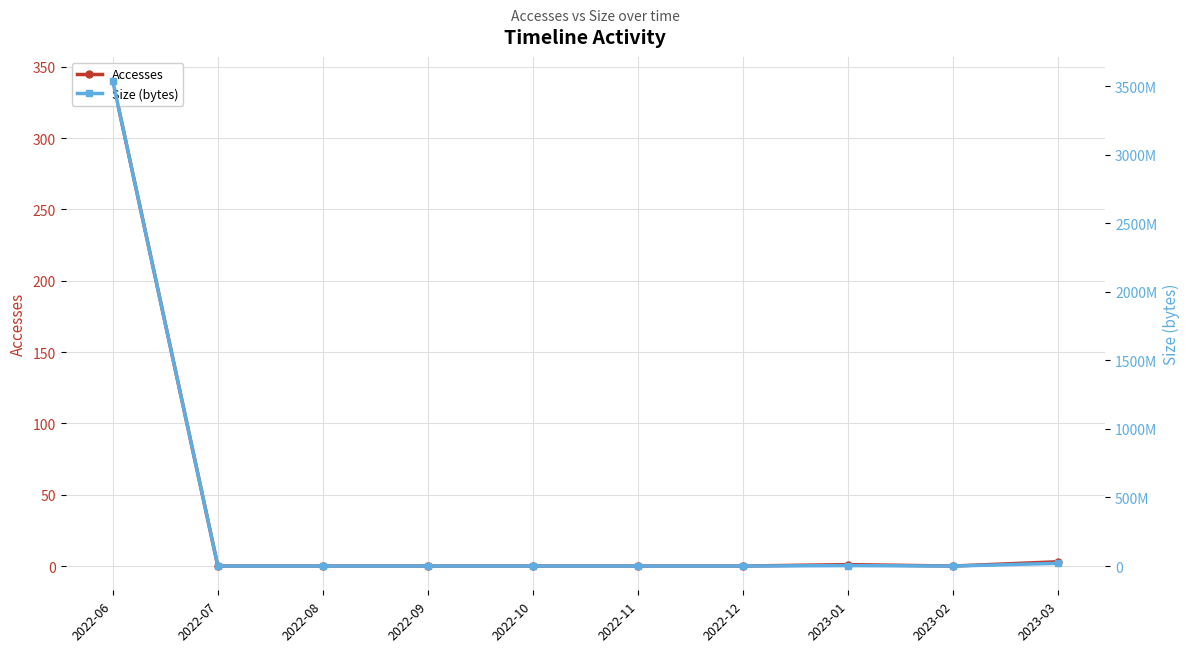

What is the difference between the Size (bytes) values at 2023-01 and 2023-03?

16465115